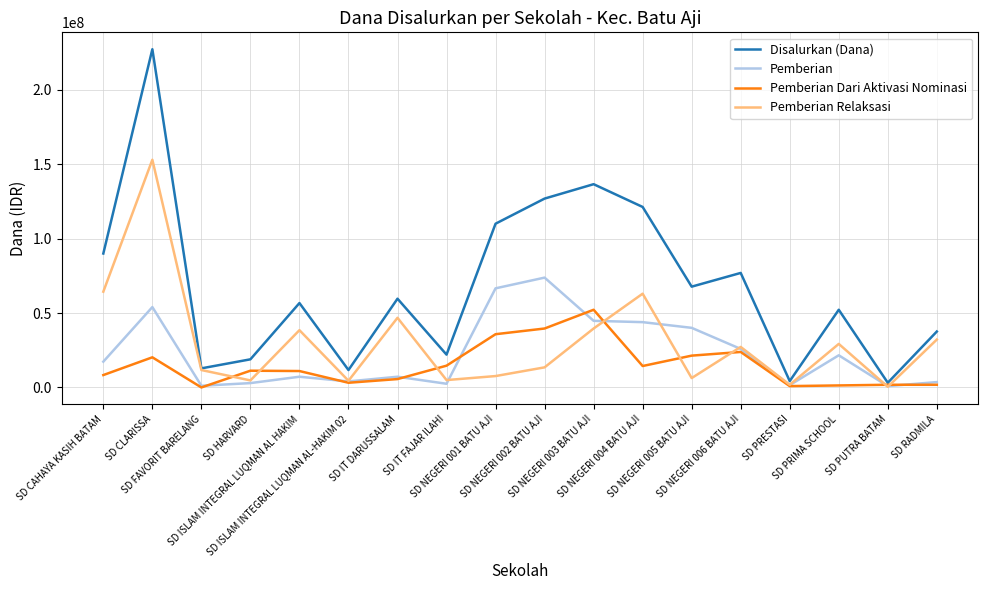

What value does the Pemberian Dari Aktivasi Nominasi series have at SD PRESTASI, to the nearest 10?

900000